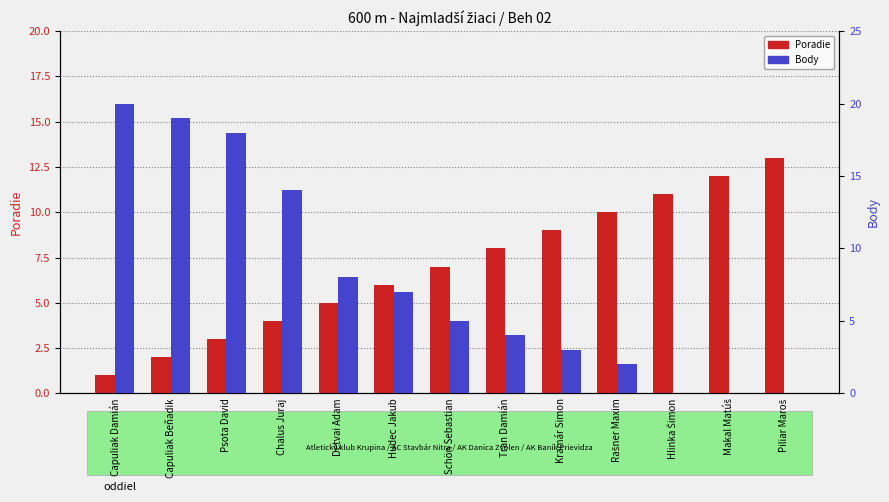

How many groups of bars are there?

13